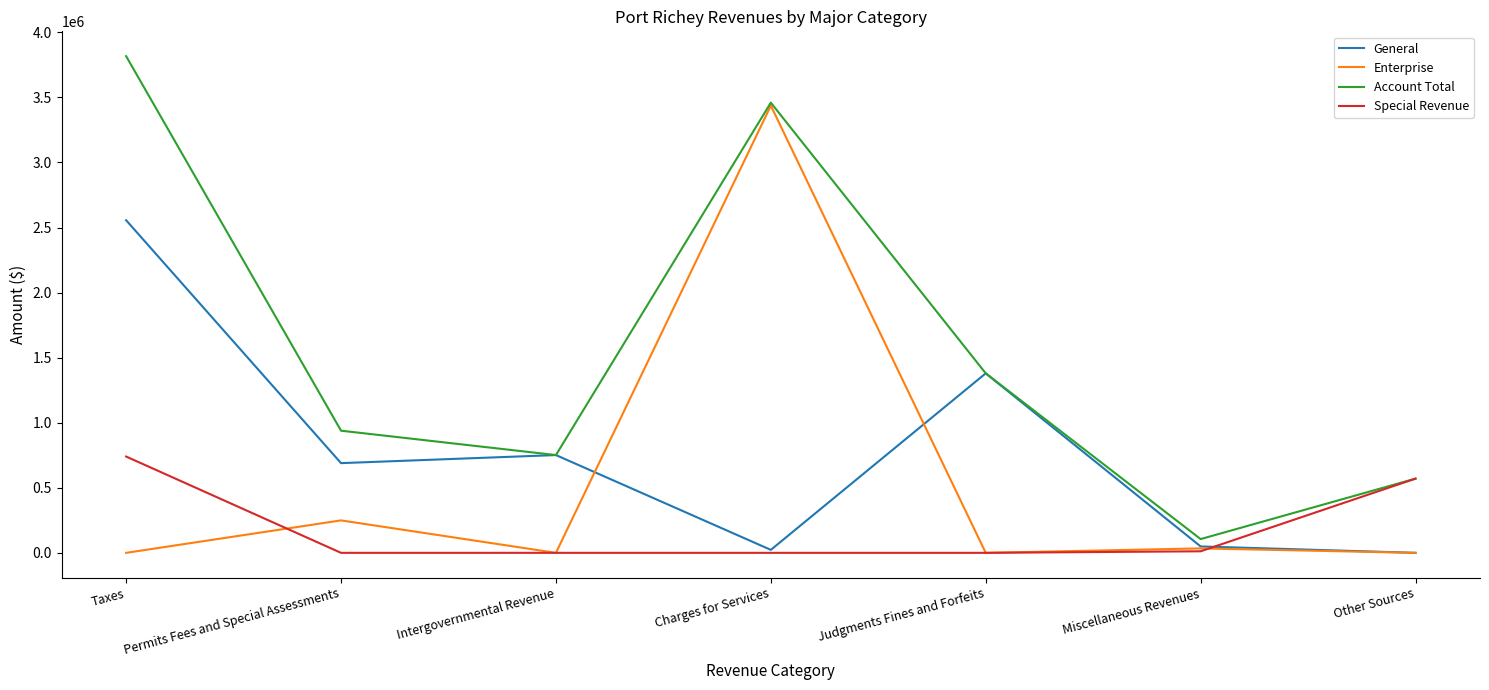

Rank the categories by Account Total value from highest to lowest.

Taxes, Charges for Services, Judgments Fines and Forfeits, Permits Fees and Special Assessments, Intergovernmental Revenue, Other Sources, Miscellaneous Revenues